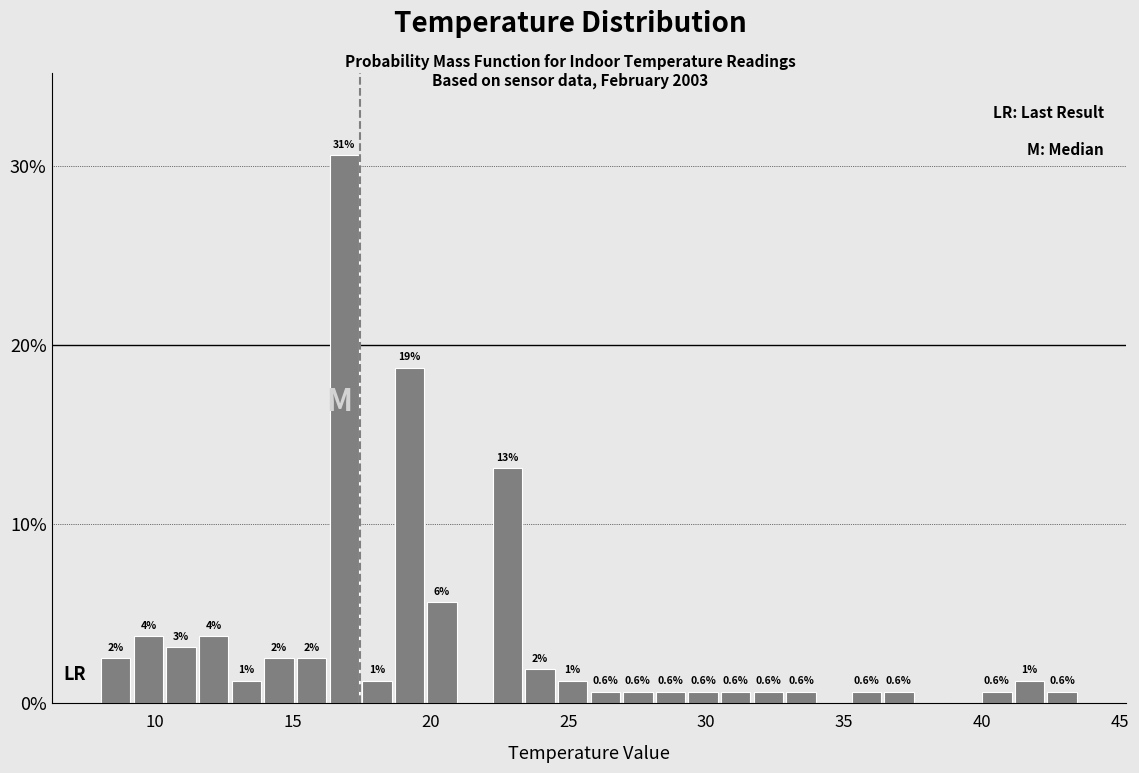

Around what value on the x-axis is the tallest bar? Give the approximate position of its centre, as read against the axis.

17.0